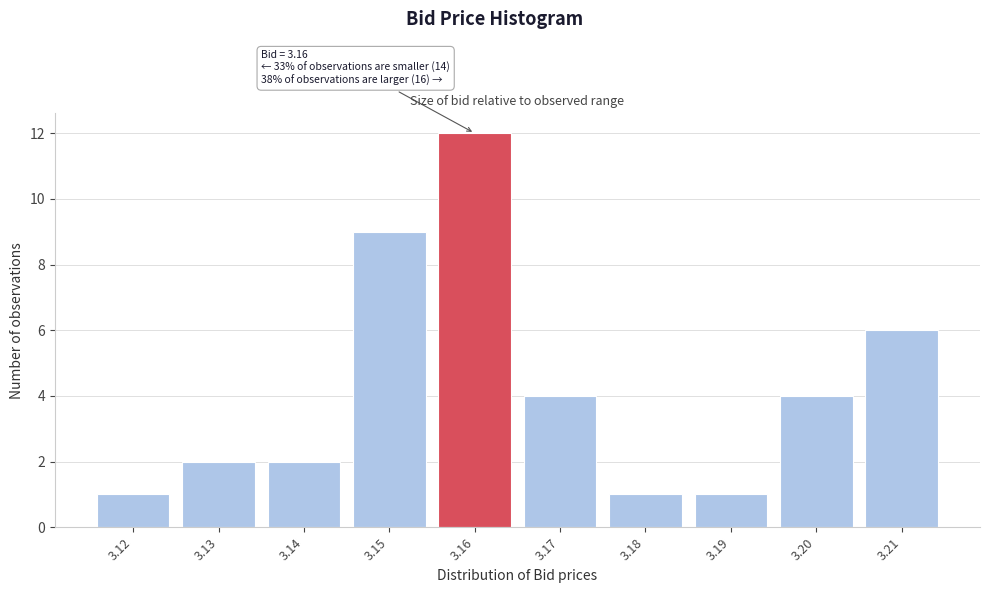

Which range on the x-axis has the tallest bar?

3.155 to 3.165